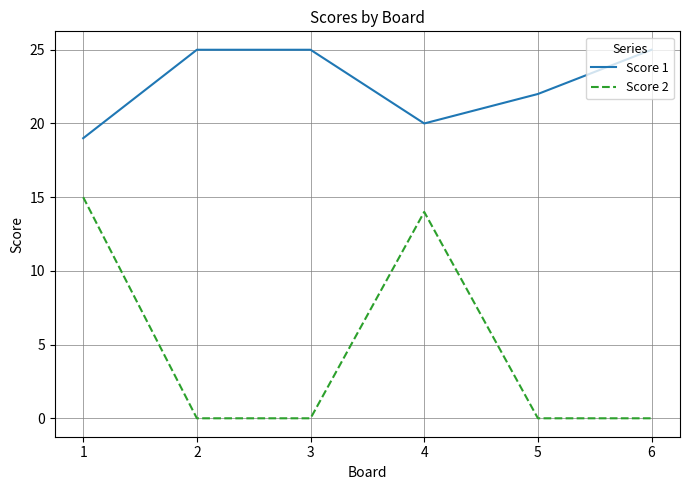

What is the total value across all series at 3?

25